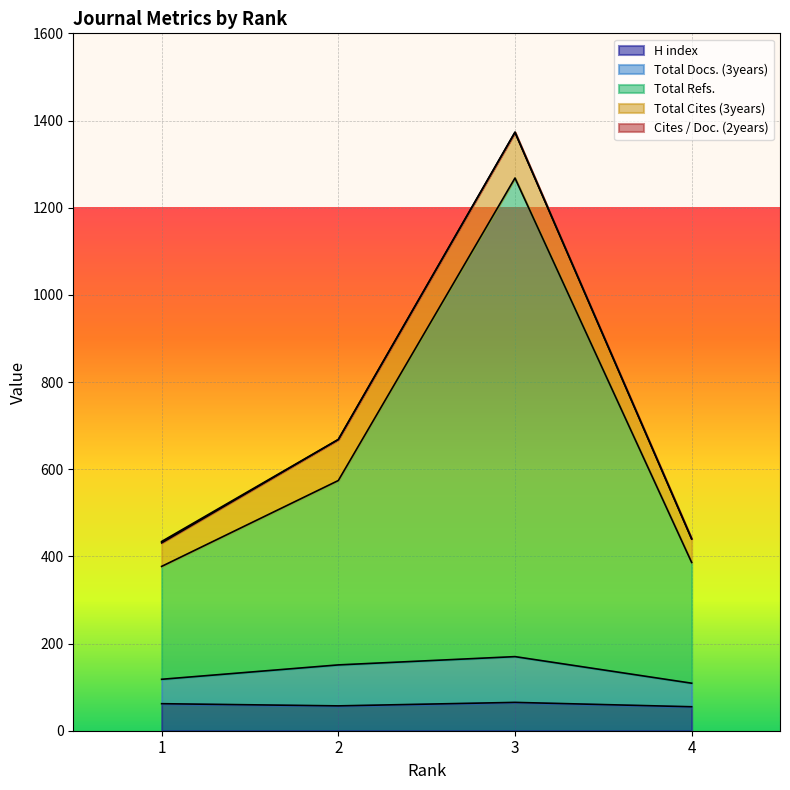

Count the number of categories in the chart.

4